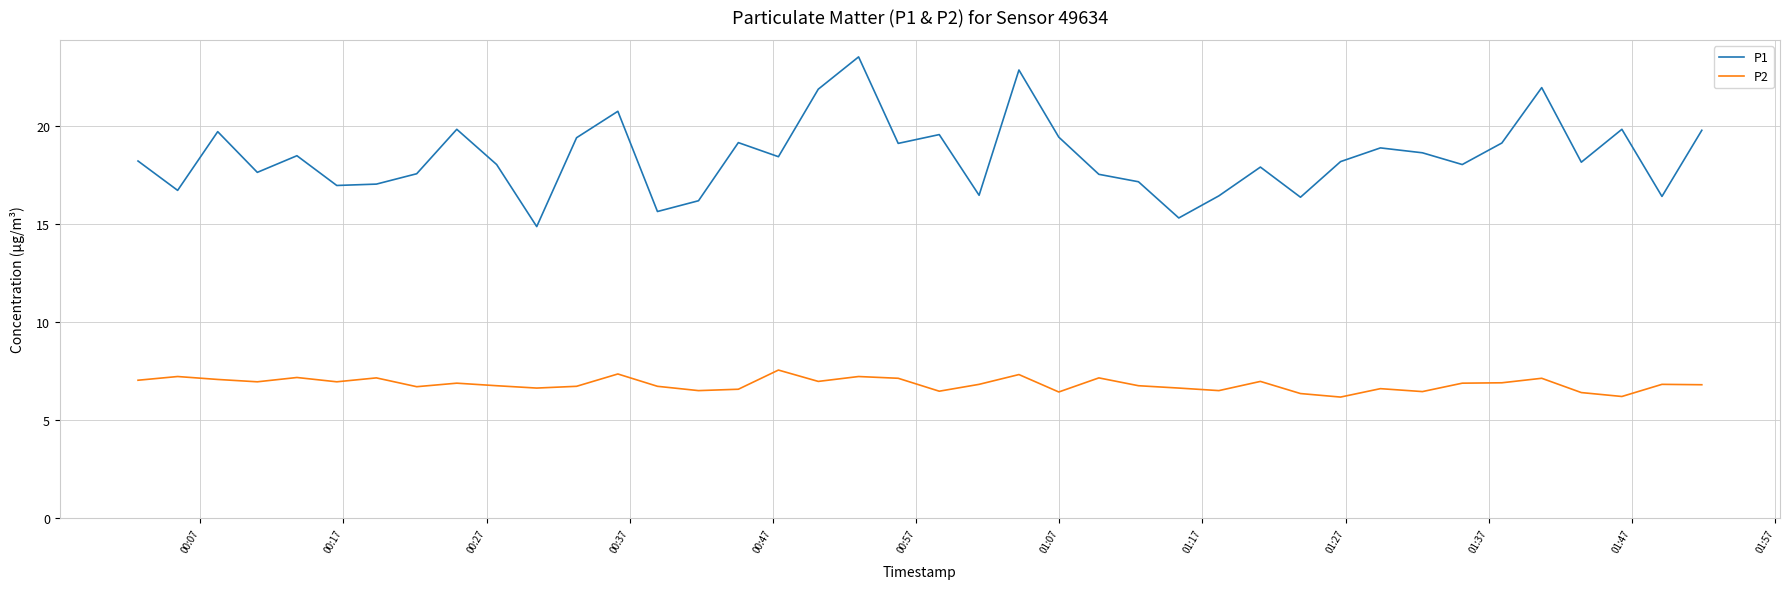

Which series has the largest range (max minus min)?

P1